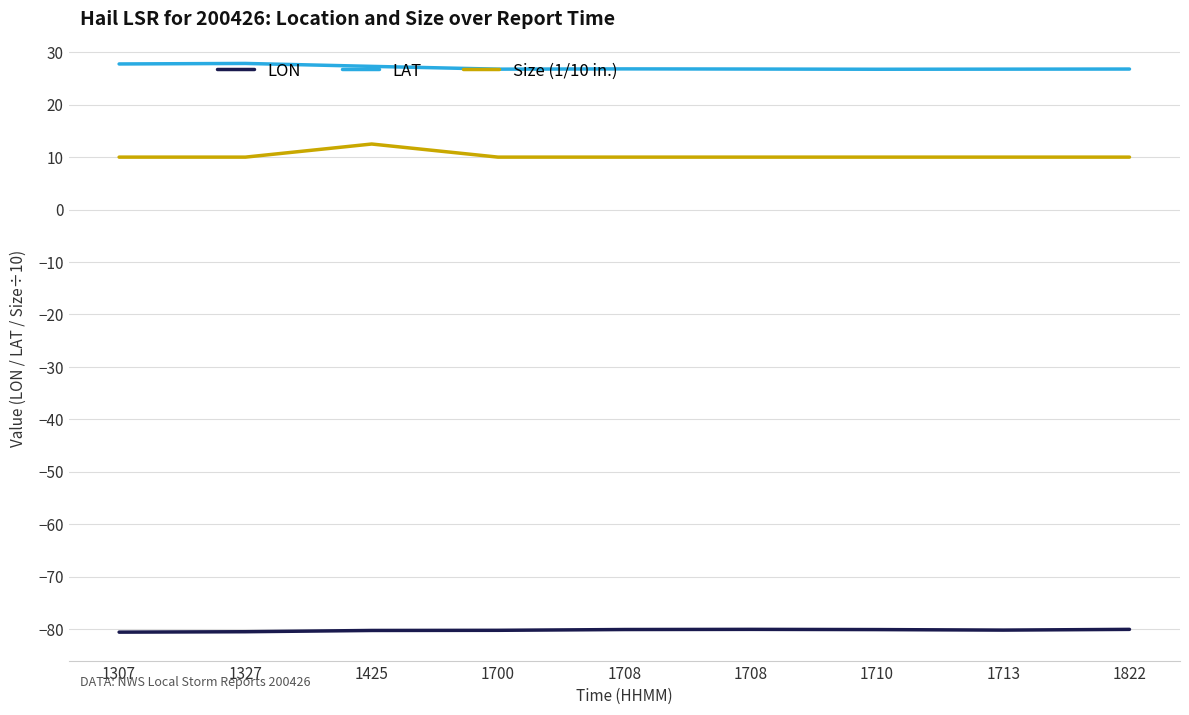

What is the minimum value for LON?

-80.6